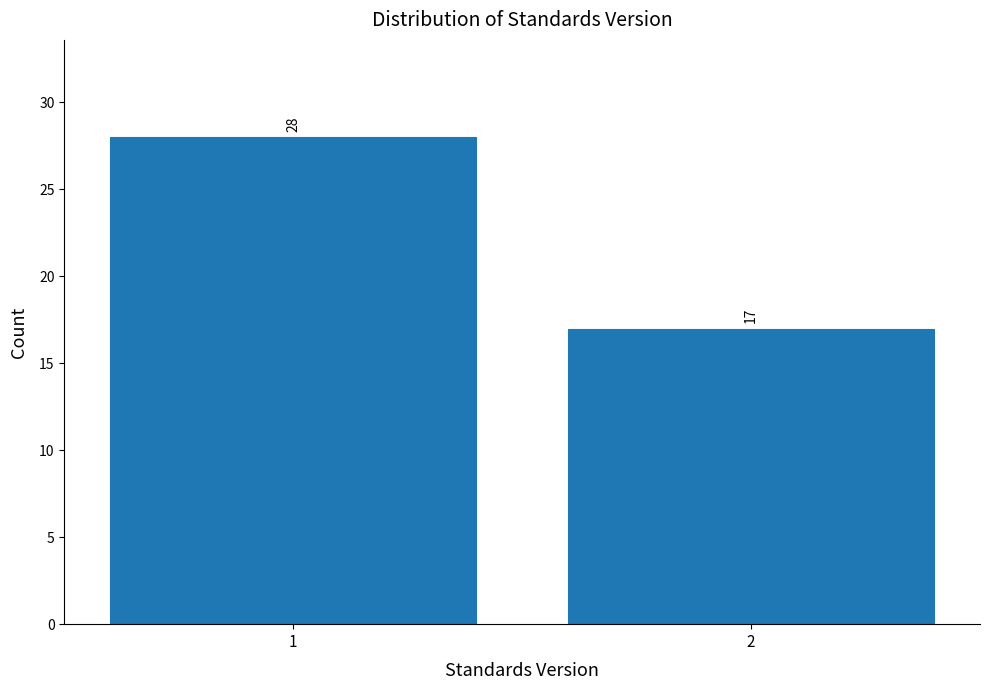

Reading left to right, extract all data points from this chart.

1=28	2=17